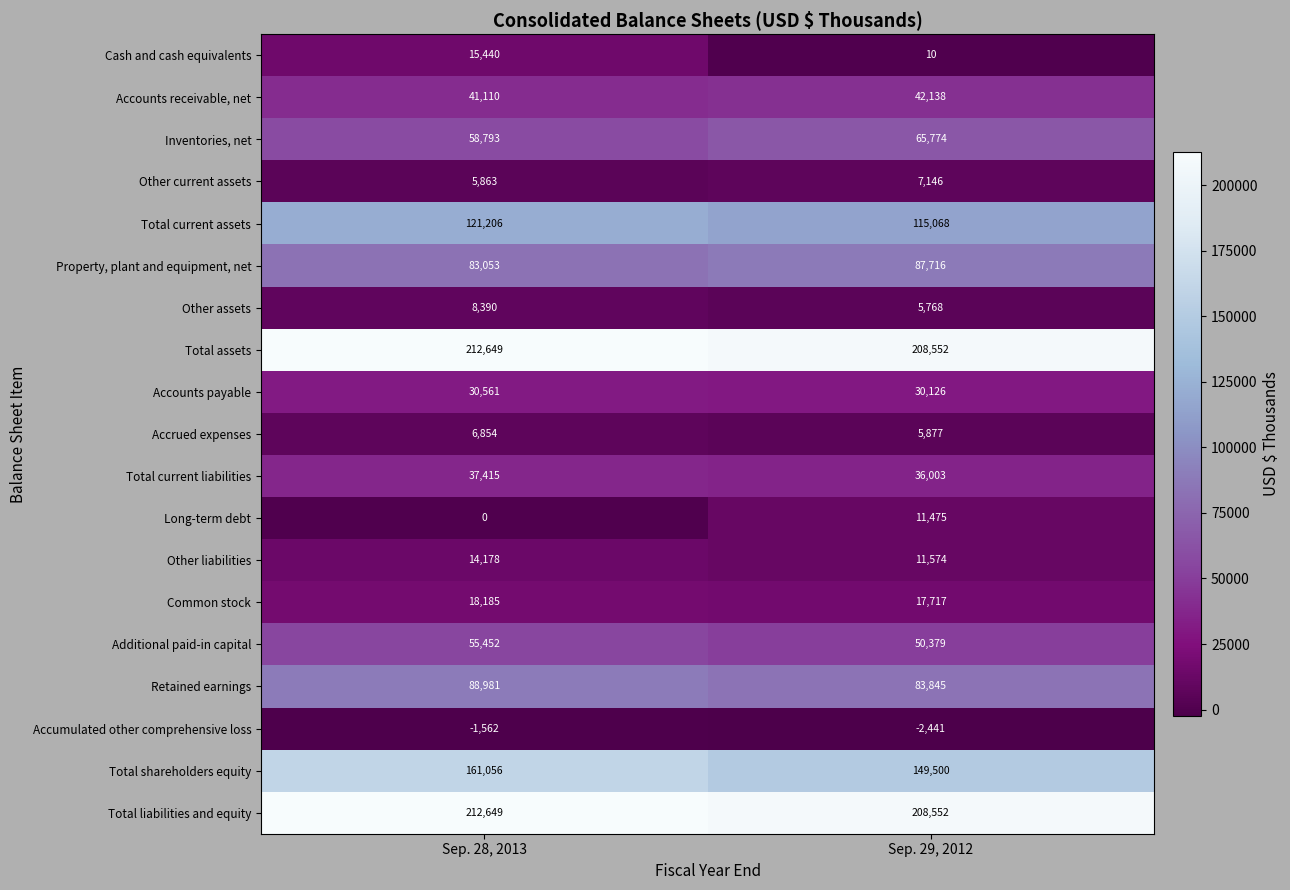

Which series changed the most between Sep. 28, 2013 and Sep. 29, 2012?

Cash and cash equivalents